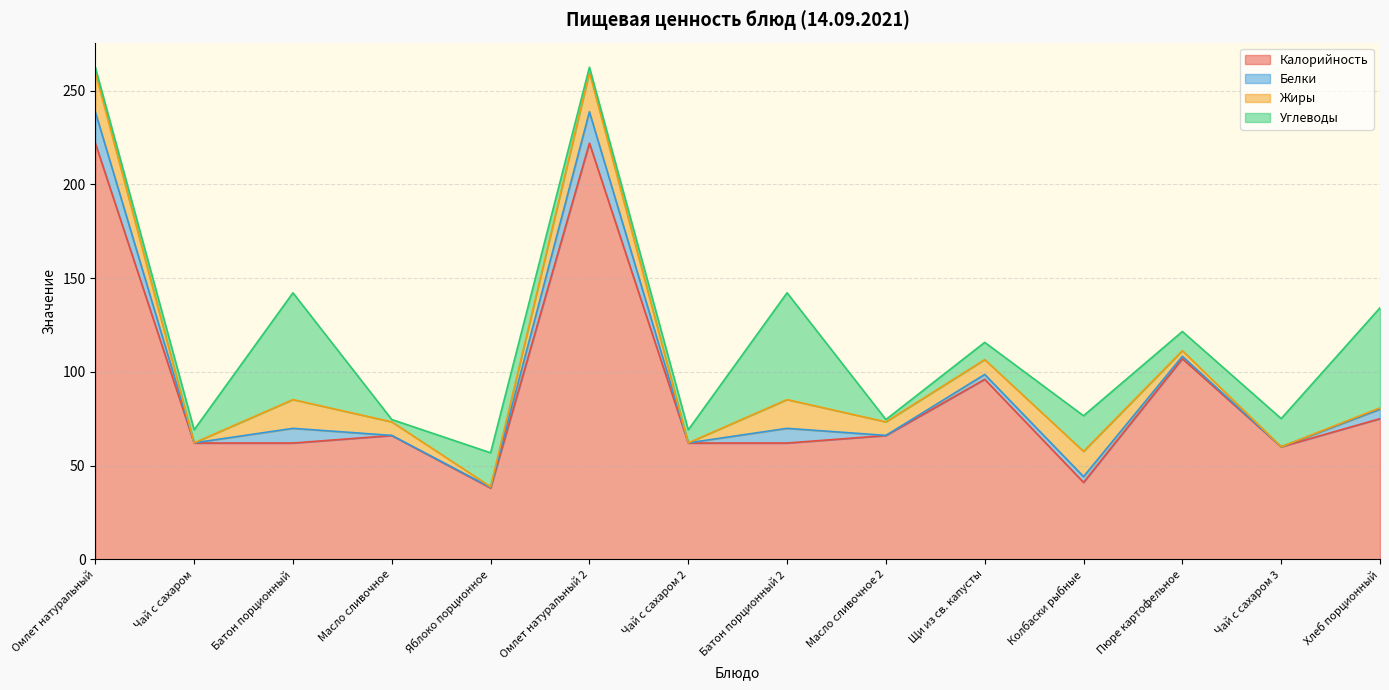

Does the chart display data point markers on the line(s)?

No